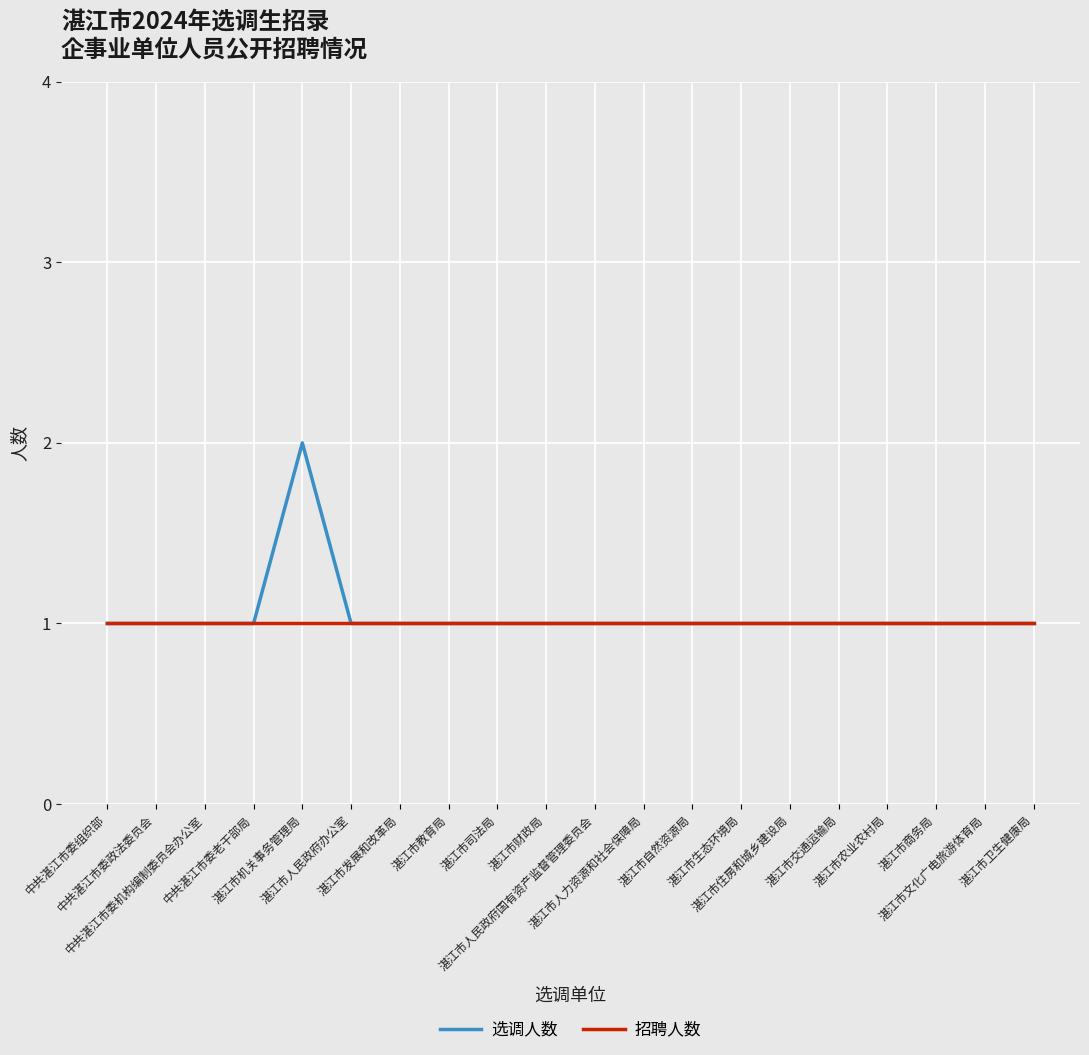

Which series has the widest spread of values?

选调人数